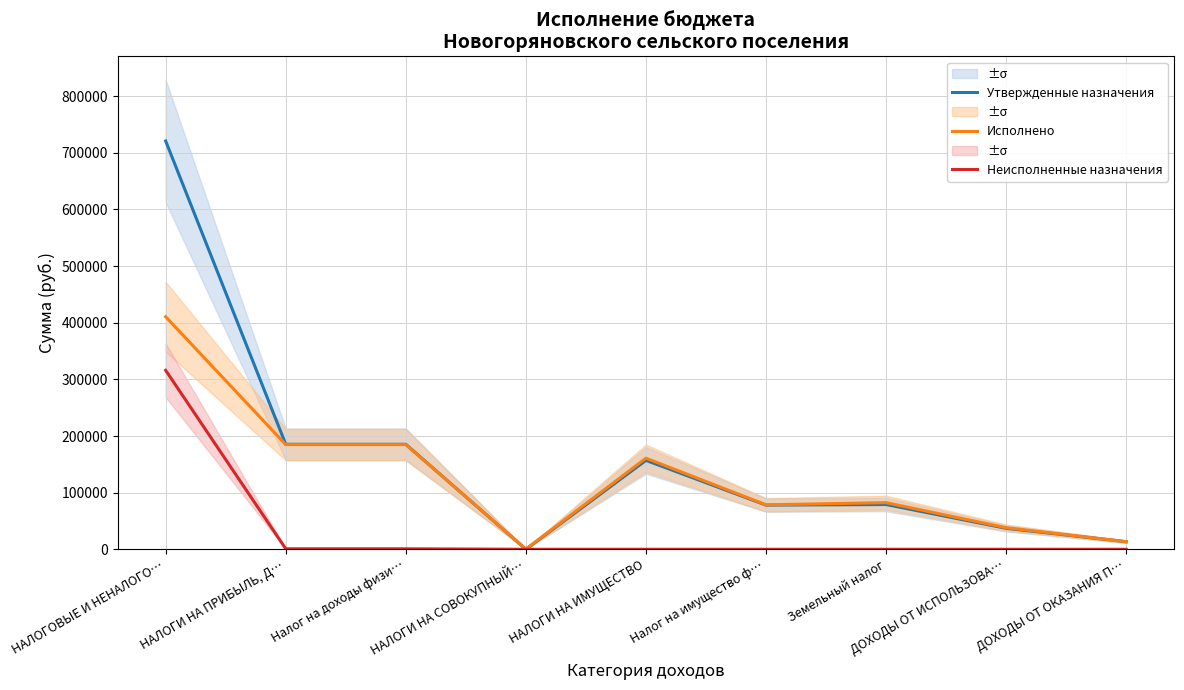

What value does the Исполнено series have at Земельный налог?

82337.5